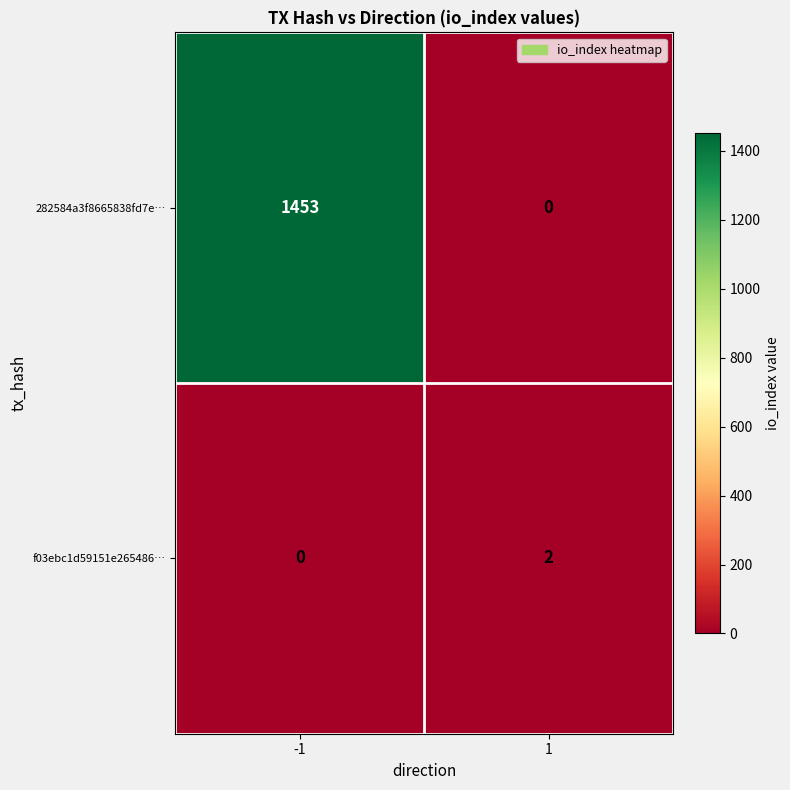

What is the difference between the highest and lowest values at 1?

2